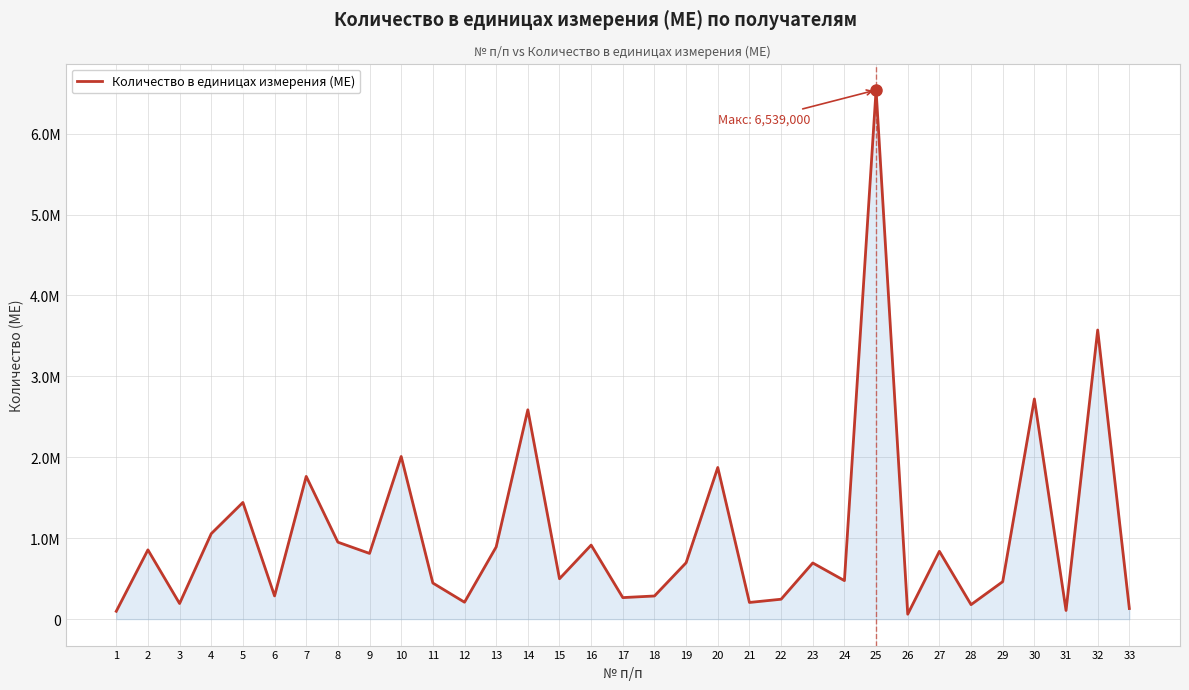

Does the chart display data point markers on the line(s)?

No